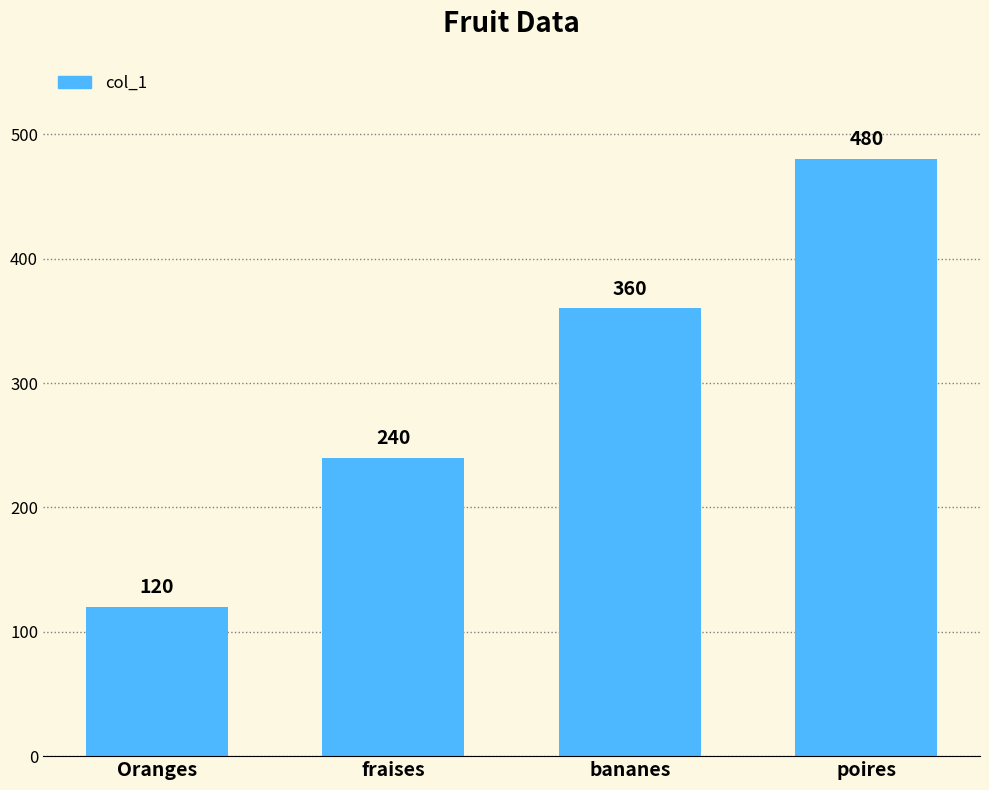

True or false: the data shows 592 at bananes.

False